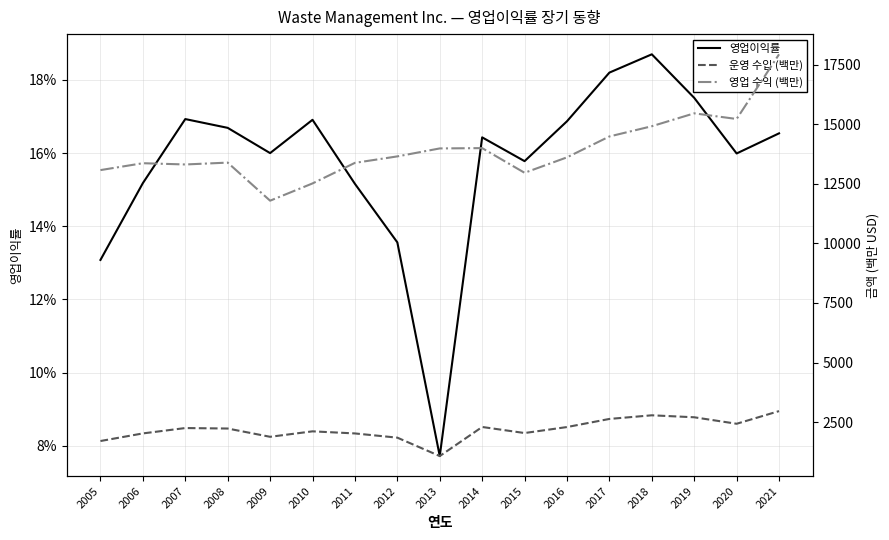

Does the chart display data point markers on the line(s)?

No